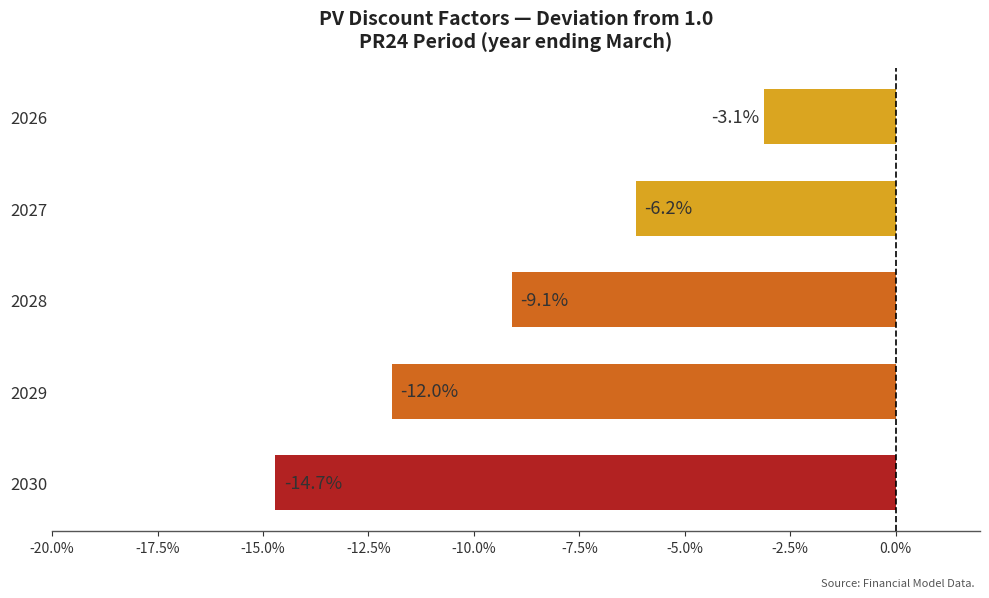

Are the bars horizontal?

Yes